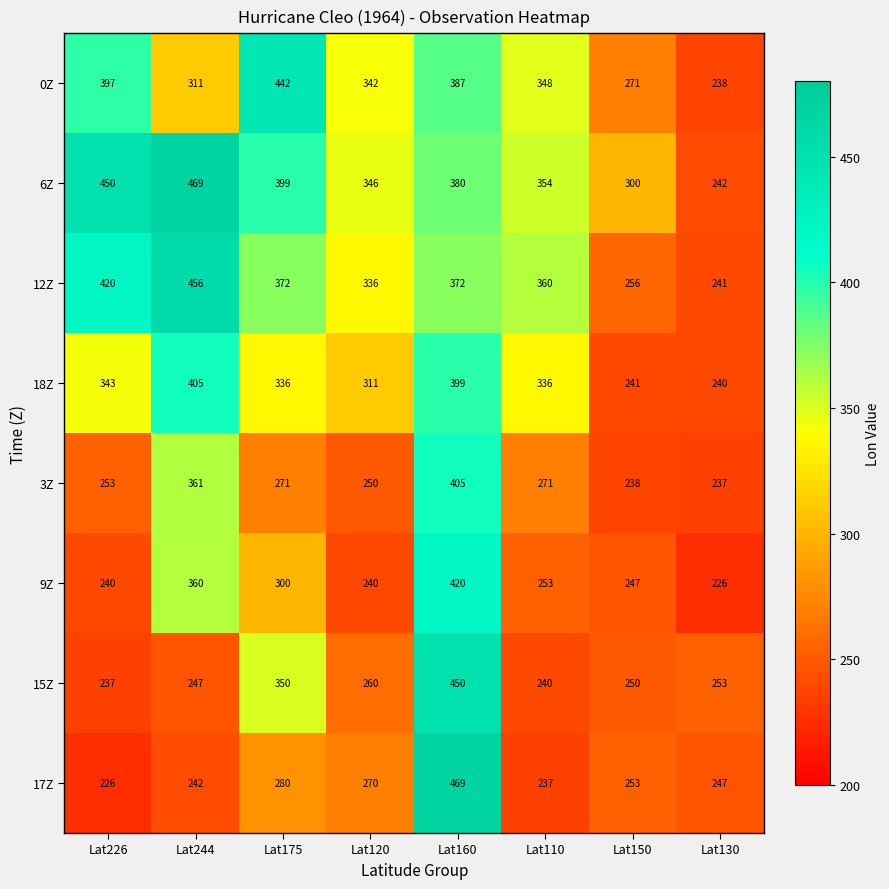

At which label does 17Z first exceed 253?

Lat175